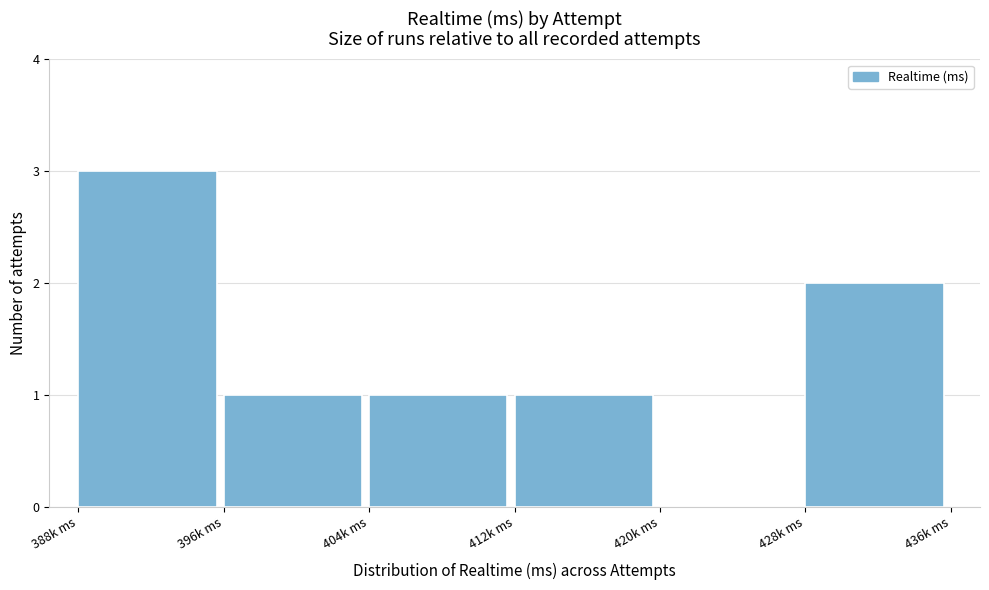

Reading right to left, what are all the values shown in this chart?

428k ms=2	420k ms=0	412k ms=1	404k ms=1	396k ms=1	388k ms=3